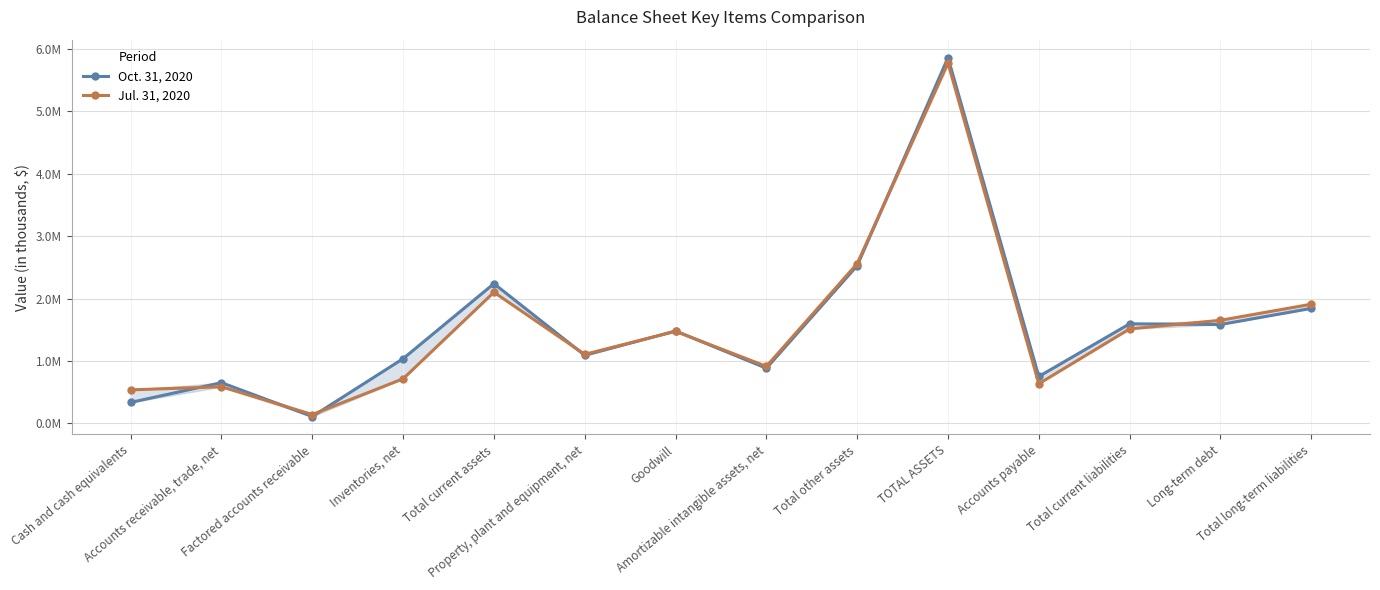

Which has a higher value, Accounts receivable, trade, net or Amortizable intangible assets, net?

Amortizable intangible assets, net